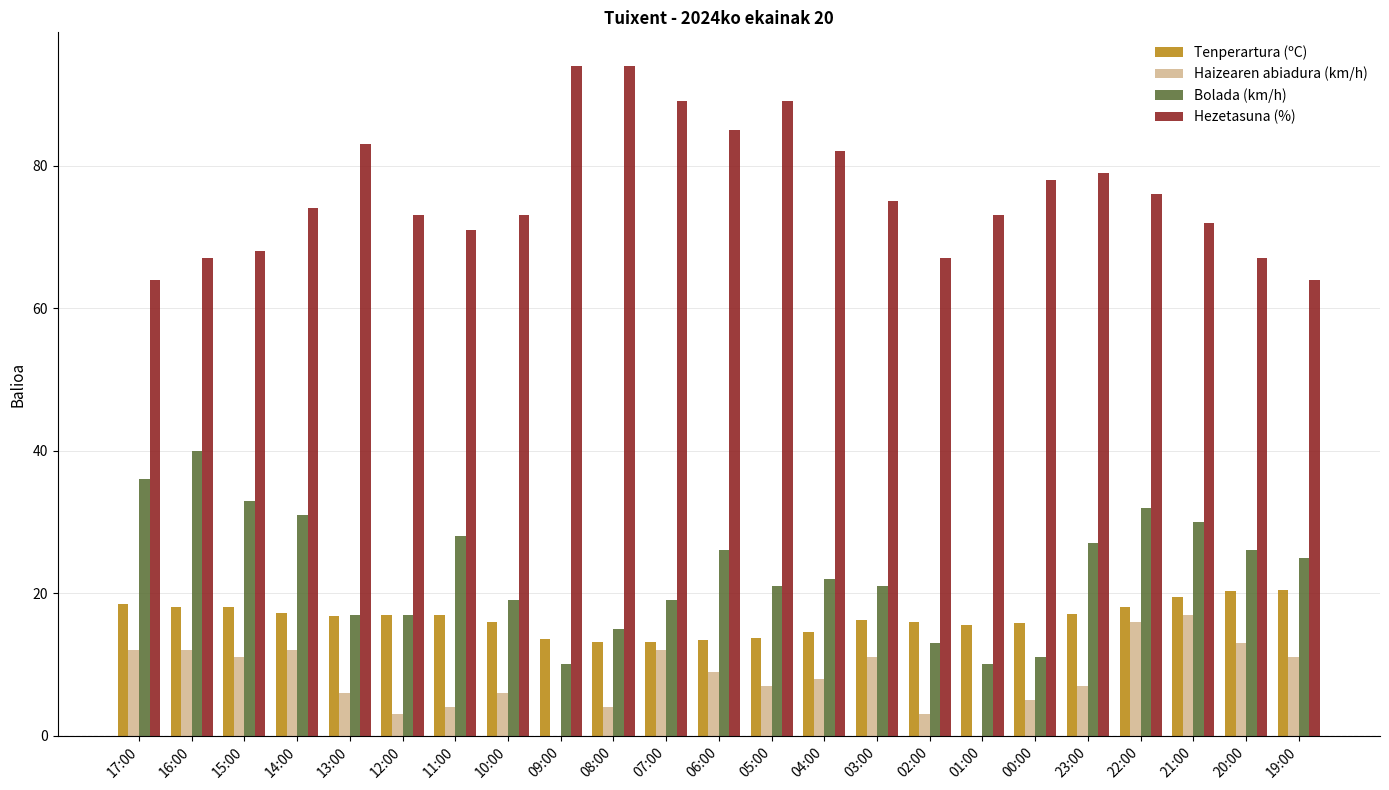

What is the sum of the Bolada (km/h) values at 11:00 and 13:00?

45.0